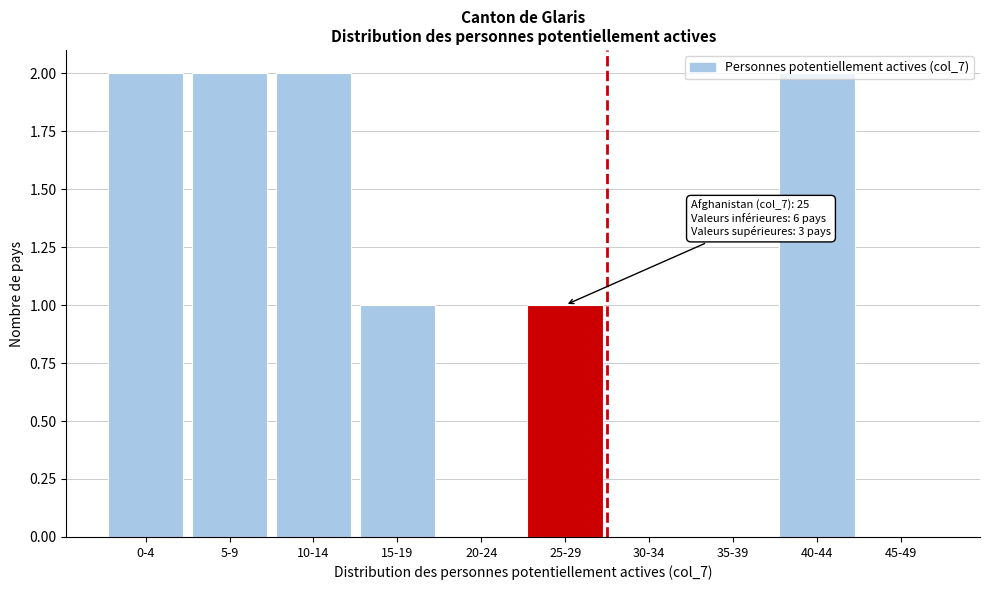

Between 35-39 and 25-29, which is larger?

25-29